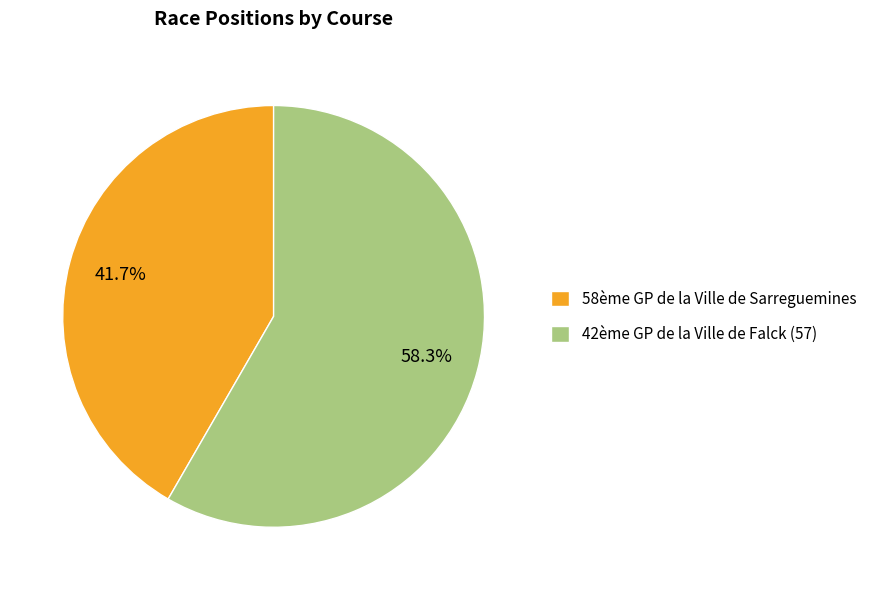

Which slice is the largest?

42ème GP de la Ville de Falck (57)